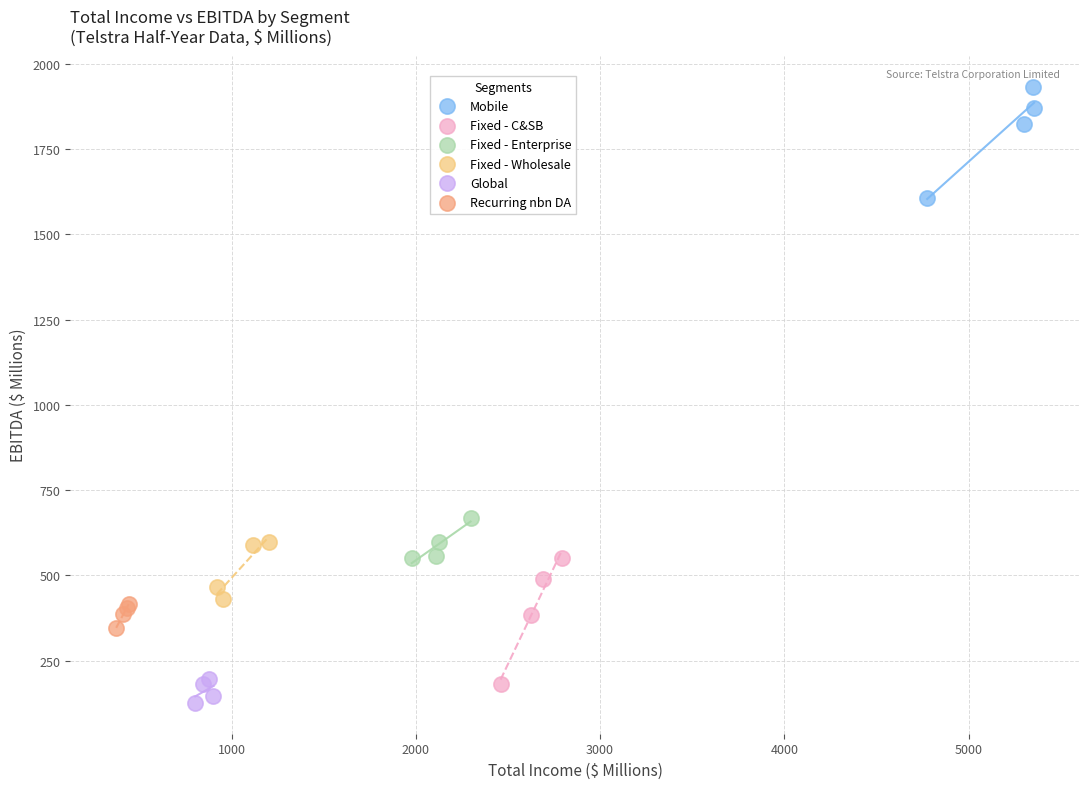

Which series reaches the minimum Y coordinate?

Global